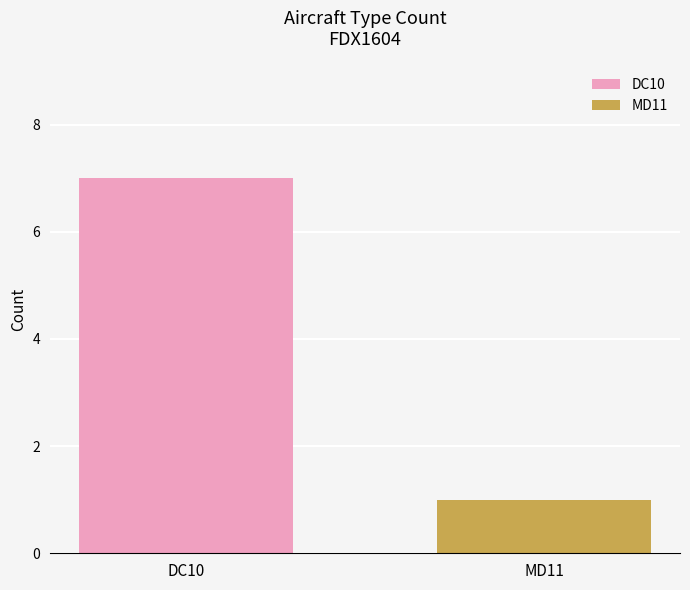

What are all the series names shown in the legend?

DC10, MD11